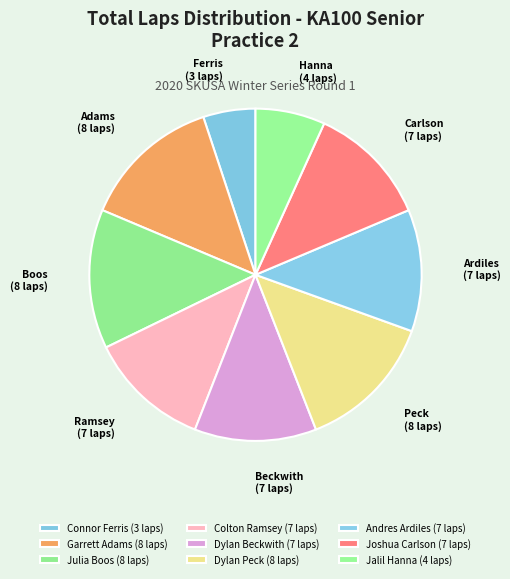

How many segments does this pie chart have?

9